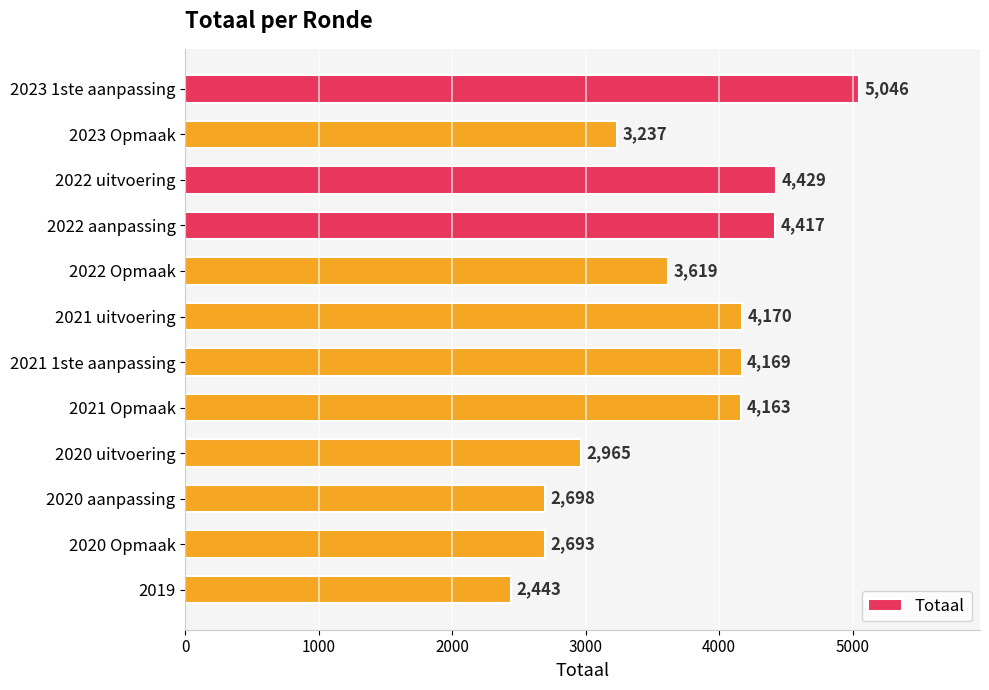

List the labels in order of value, smallest first.

2019, 2020 Opmaak, 2020 aanpassing, 2020 uitvoering, 2023 Opmaak, 2022 Opmaak, 2021 Opmaak, 2021 1ste aanpassing, 2021 uitvoering, 2022 aanpassing, 2022 uitvoering, 2023 1ste aanpassing